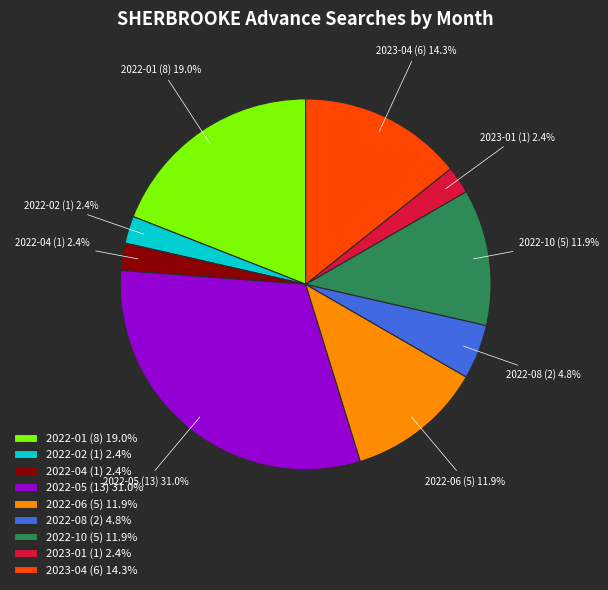

Which category has the biggest portion of the pie?

2022-05